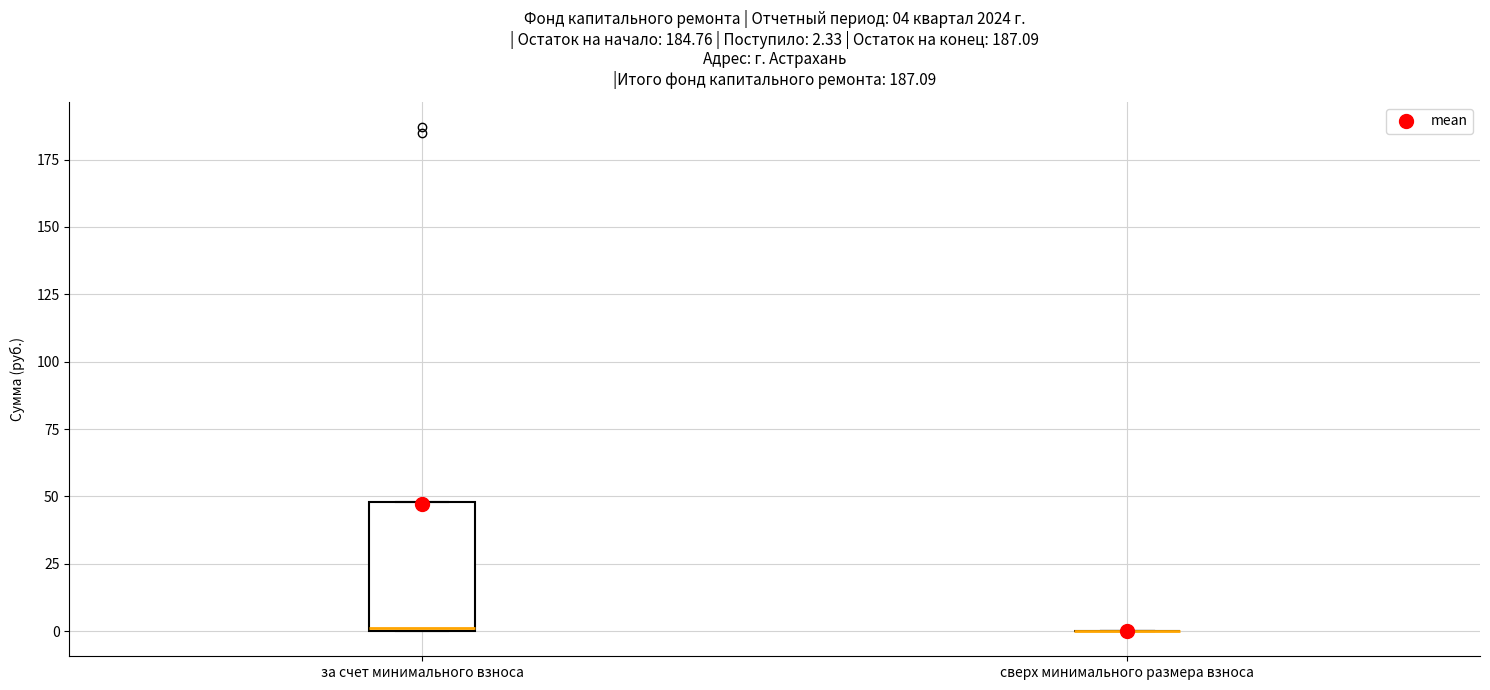

Comparing the boxes themselves (not the whiskers), which one is the tallest?

за счет минимального взноса